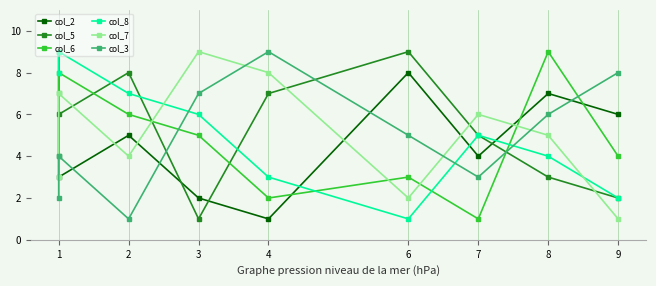

What is the difference between the highest and lowest values at 1?

7